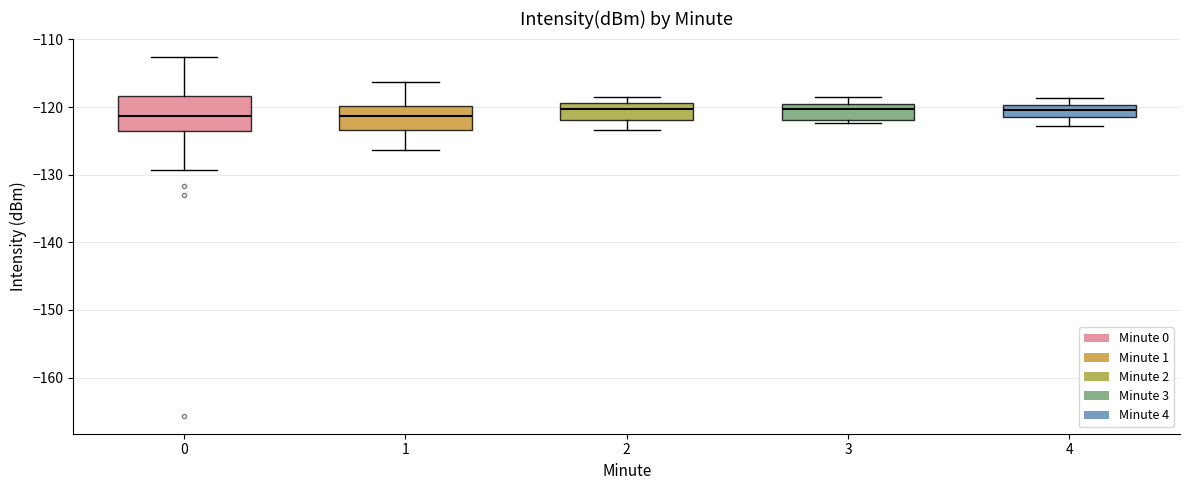

Where is the lower edge of the box at x = 3 on the y-axis? The values are not printed on the chart, so give them approximately, as read against the axis.

-122